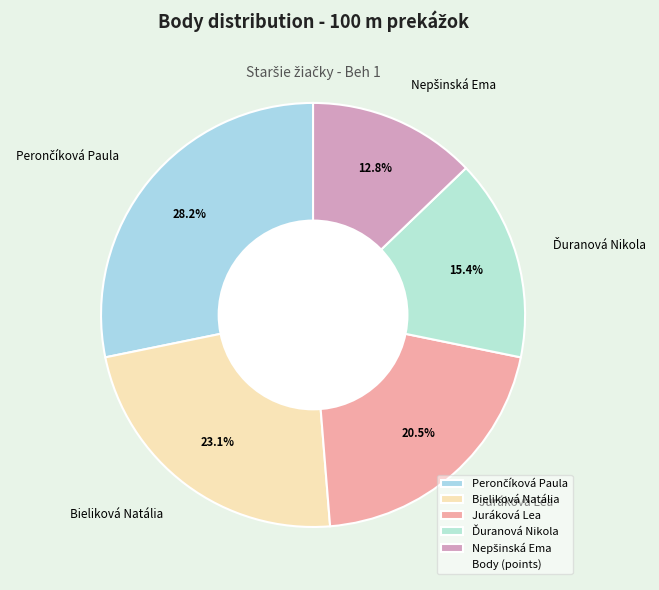

What percentage is the Bieliková Natália slice, to the nearest percent?

23%